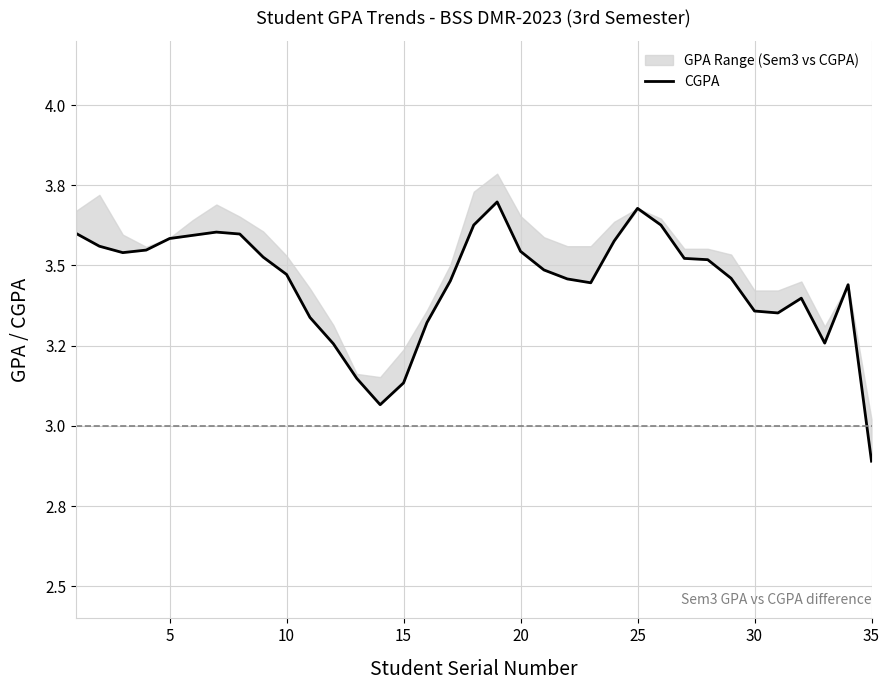

Does the chart have visible grid lines?

Yes